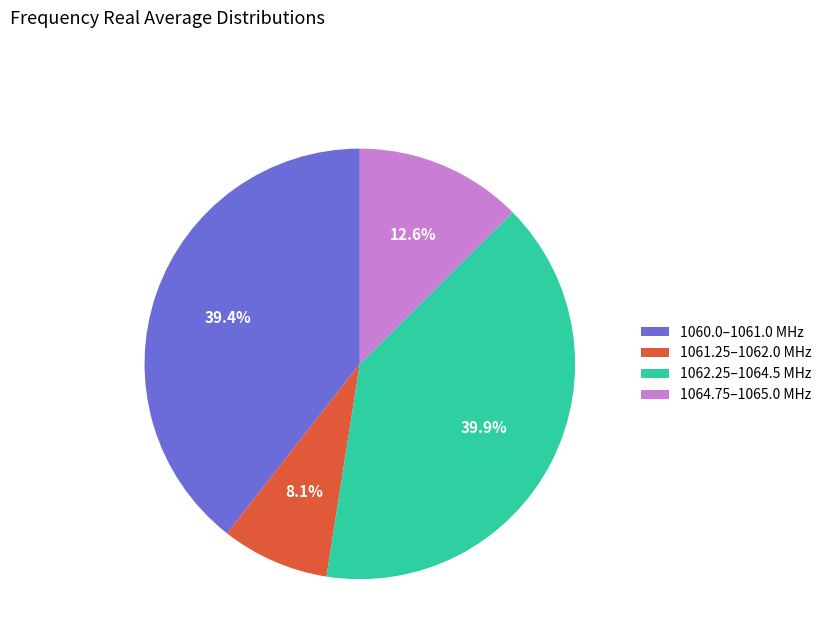

What percentage do 1060.0–1061.0 MHz and 1061.25–1062.0 MHz together represent?

47.5%